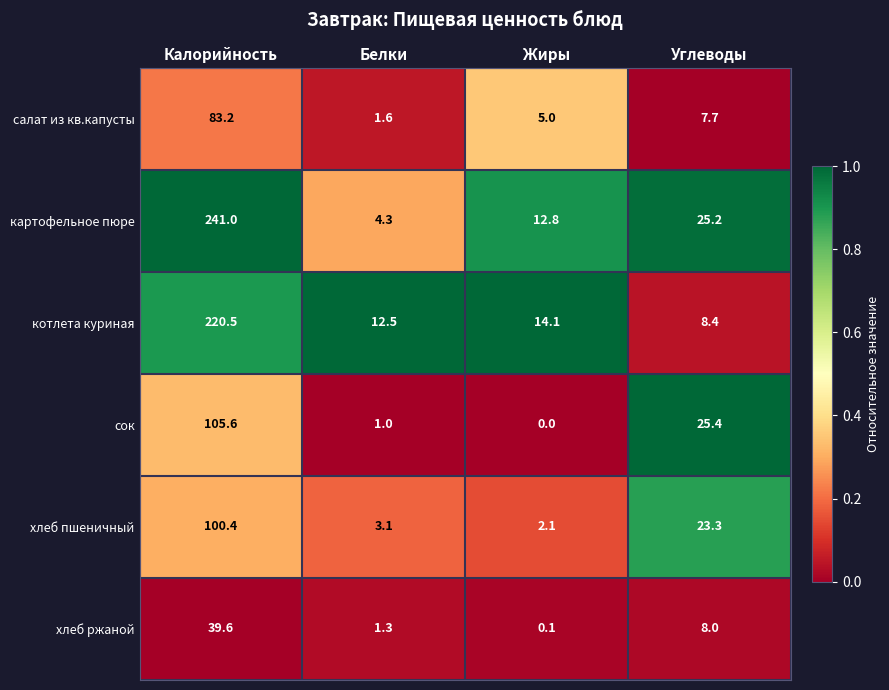

What is the sum of the хлеб пшеничный values at Углеводы and Белки?

26.4